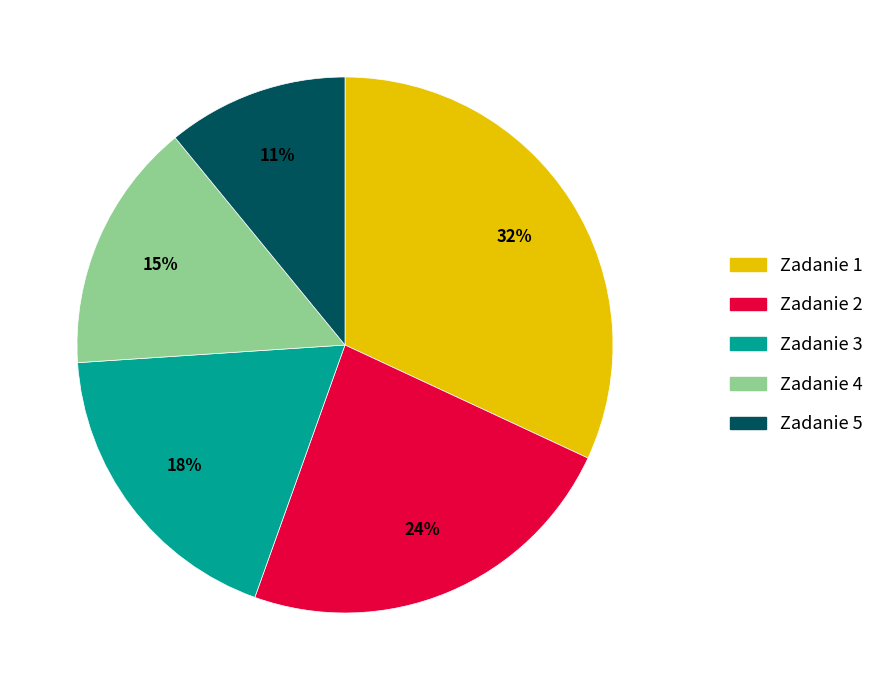

Is it true that Zadanie 2 is 11% of the pie?

False